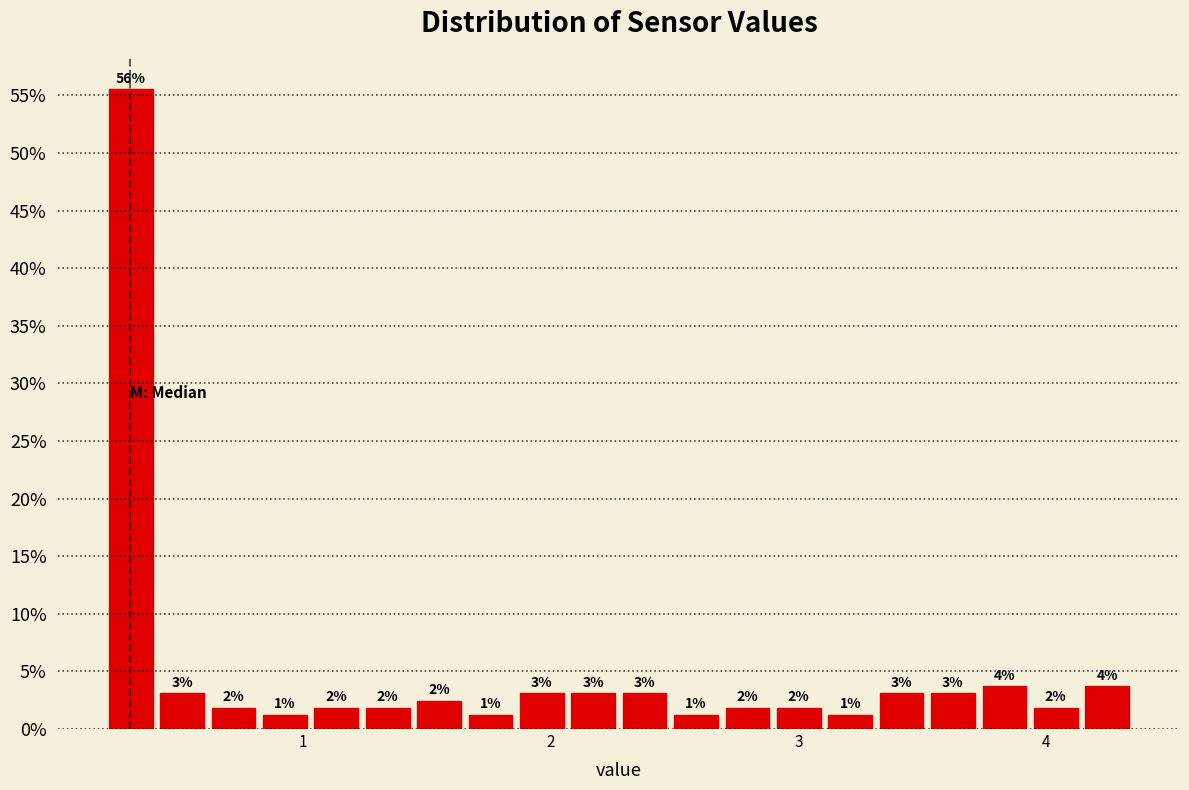

Around what value on the x-axis is the tallest bar? Give the approximate position of its centre, as read against the axis.

0.3